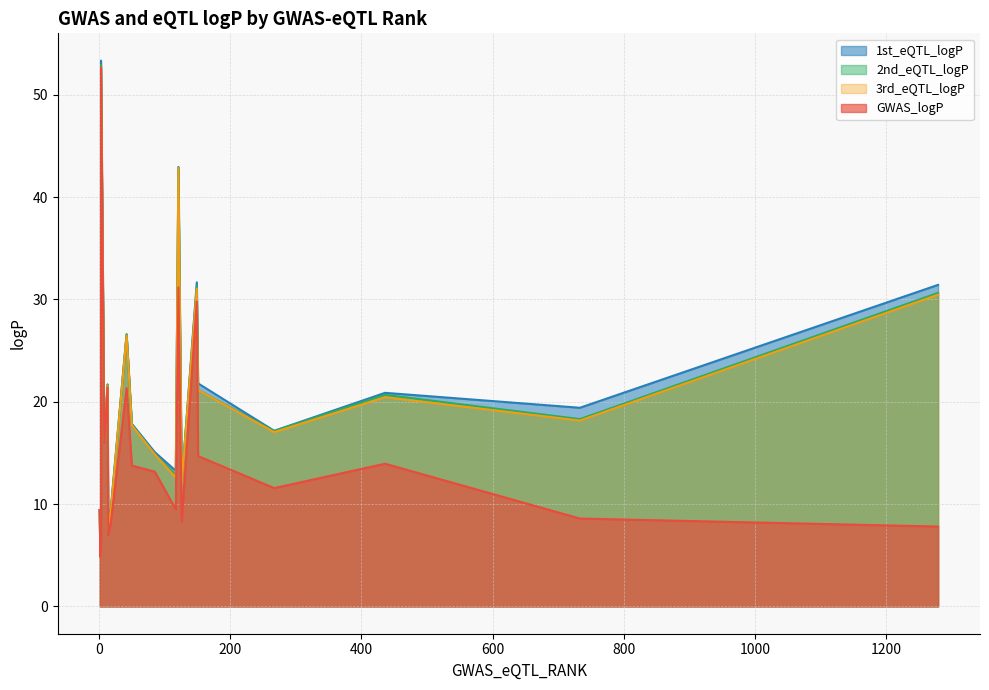

What is the sum of the 3rd_eQTL_logP values at 14 and 1?

16.7